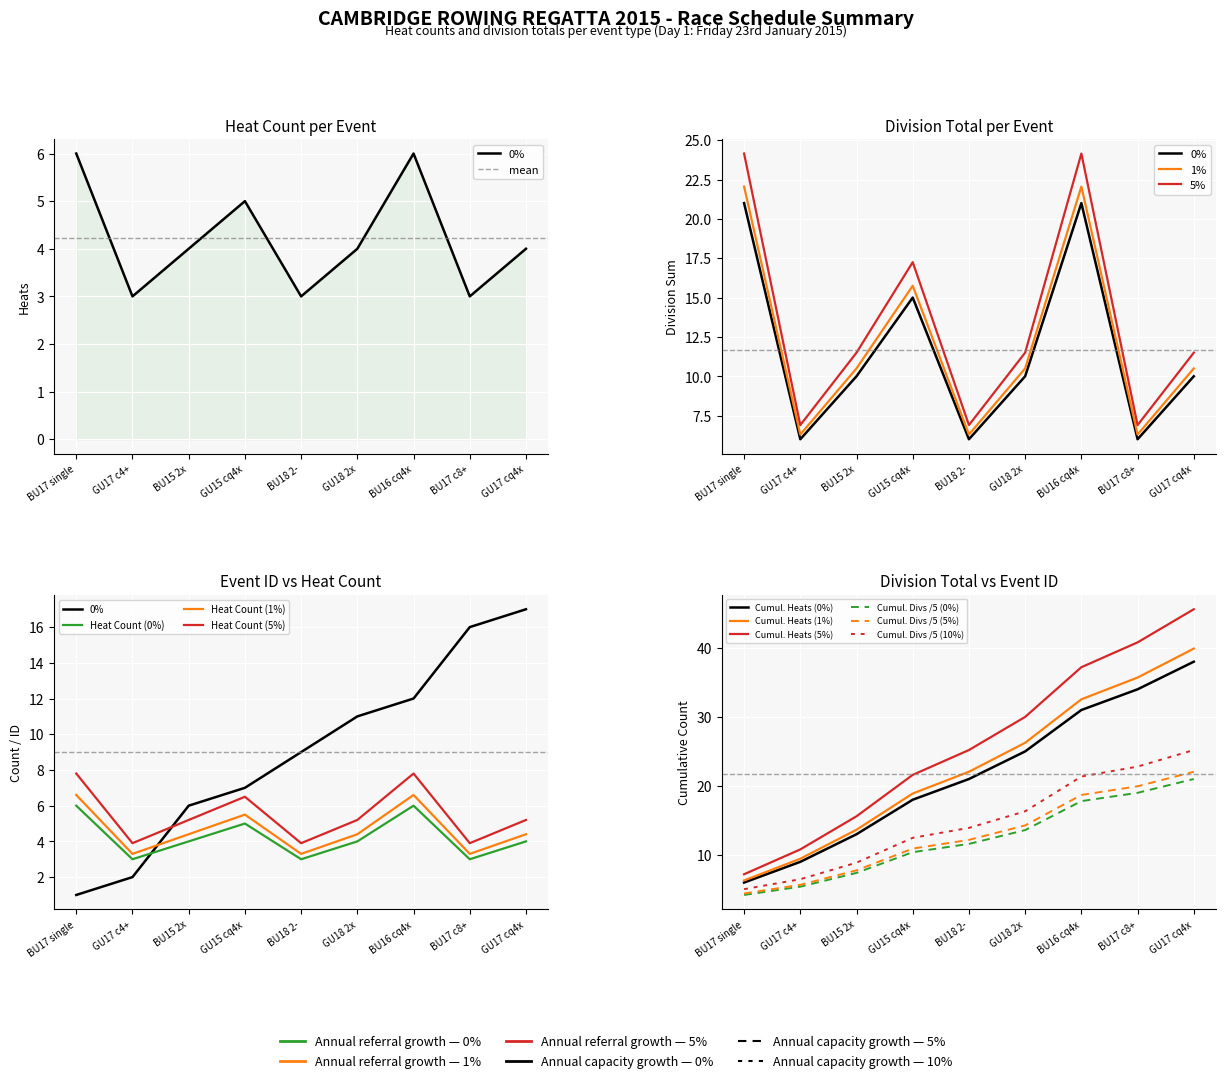

What is the sum of the Division Total values at GU17 c4+ and BU17 single?

31.0